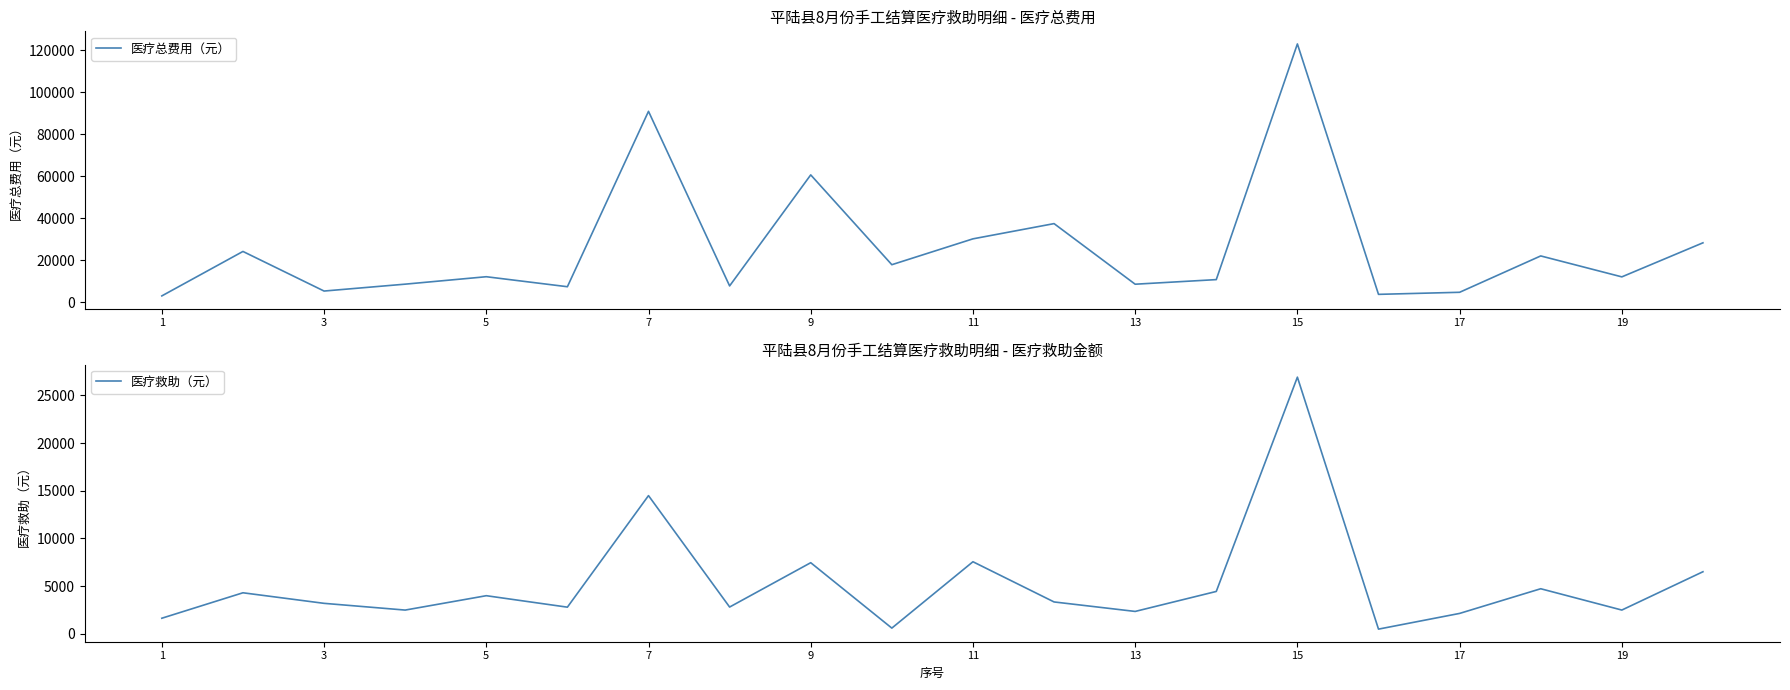

At how many categories does at least one series exceed 45911?

3